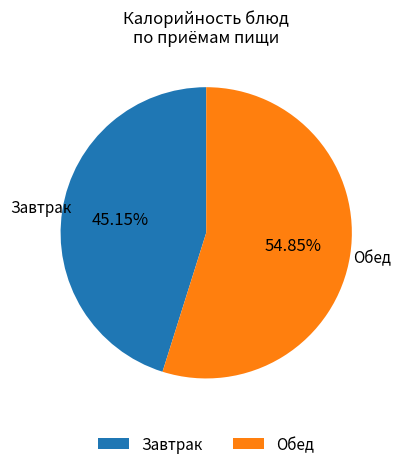

Rank the categories by value from lowest to highest.

Завтрак, Обед